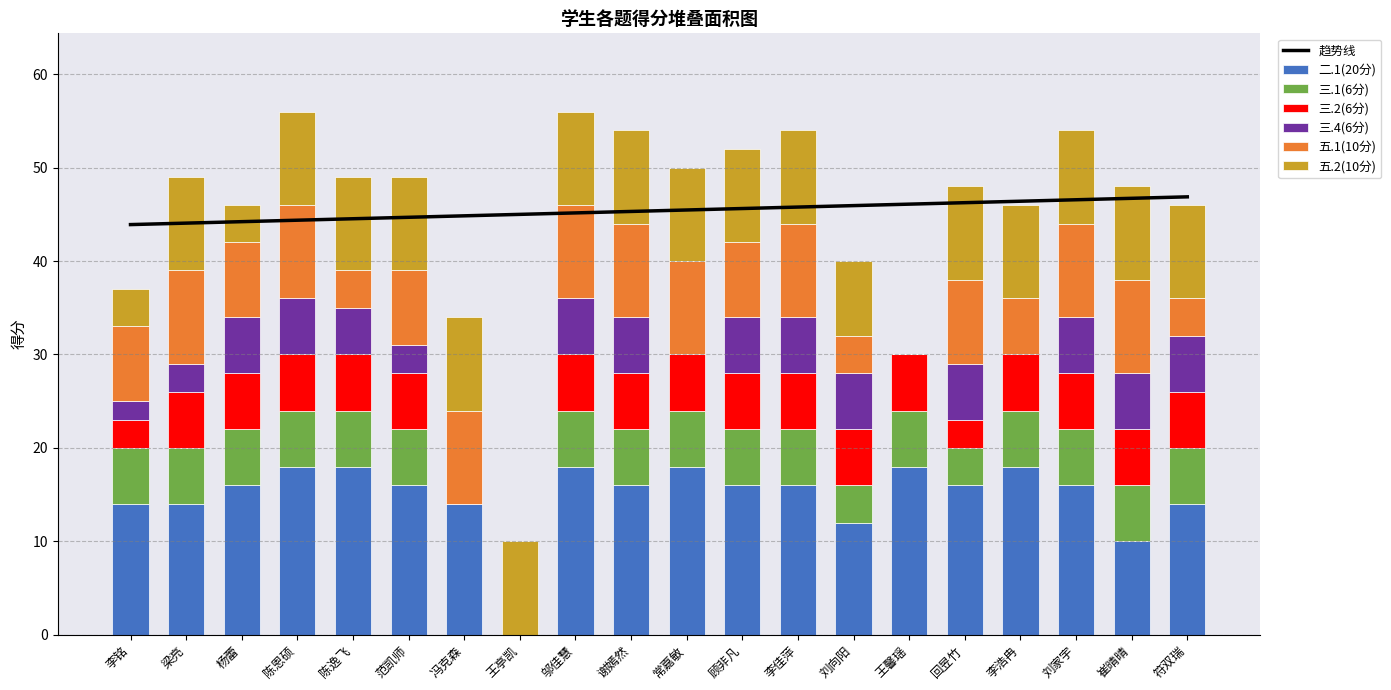

At which label does 五.2(10分) reach its peak?

梁亮